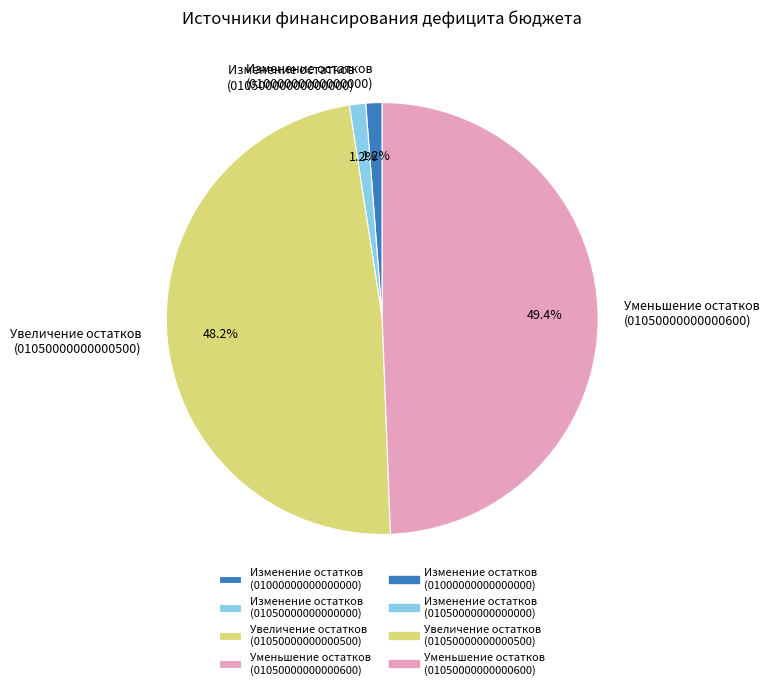

What is the largest slice in the pie chart?

Уменьшение остатков (01050000000000600)